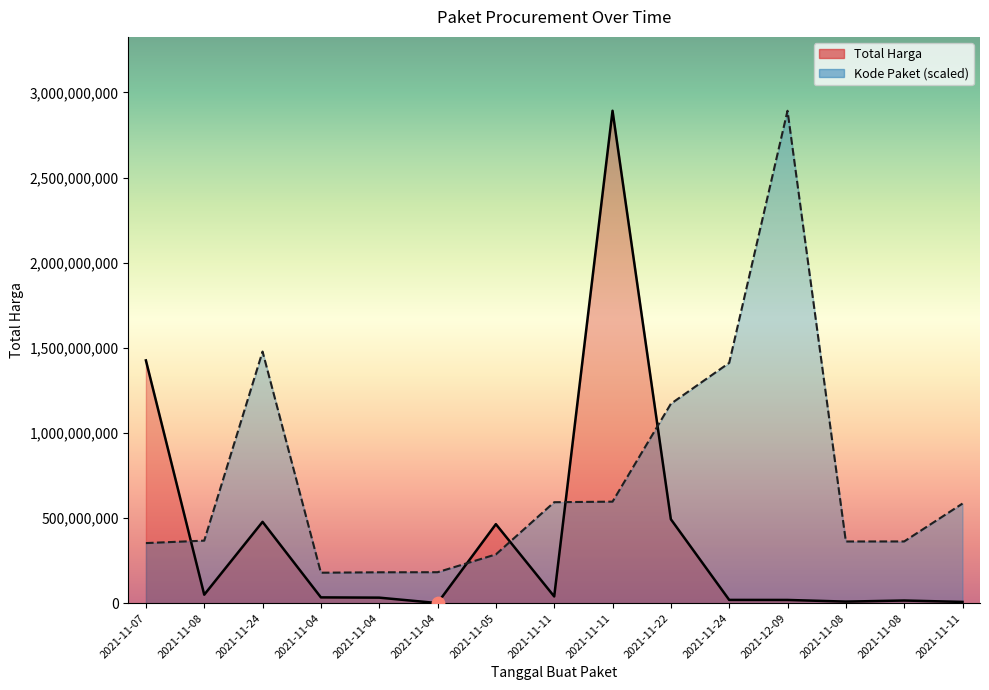

Which series contains the lowest Y value?

Total Harga